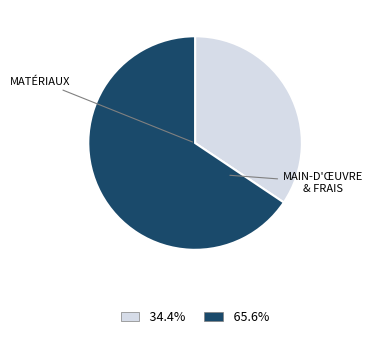

How many segments does this pie chart have?

2